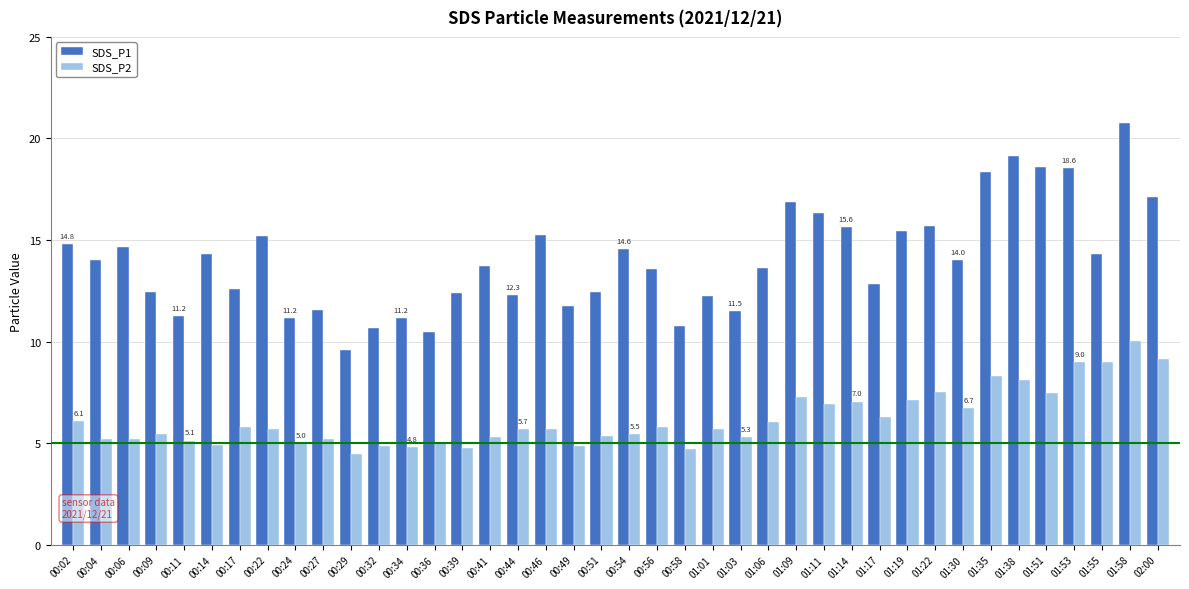

What is the difference between the highest and lowest values at 00:29?

5.1